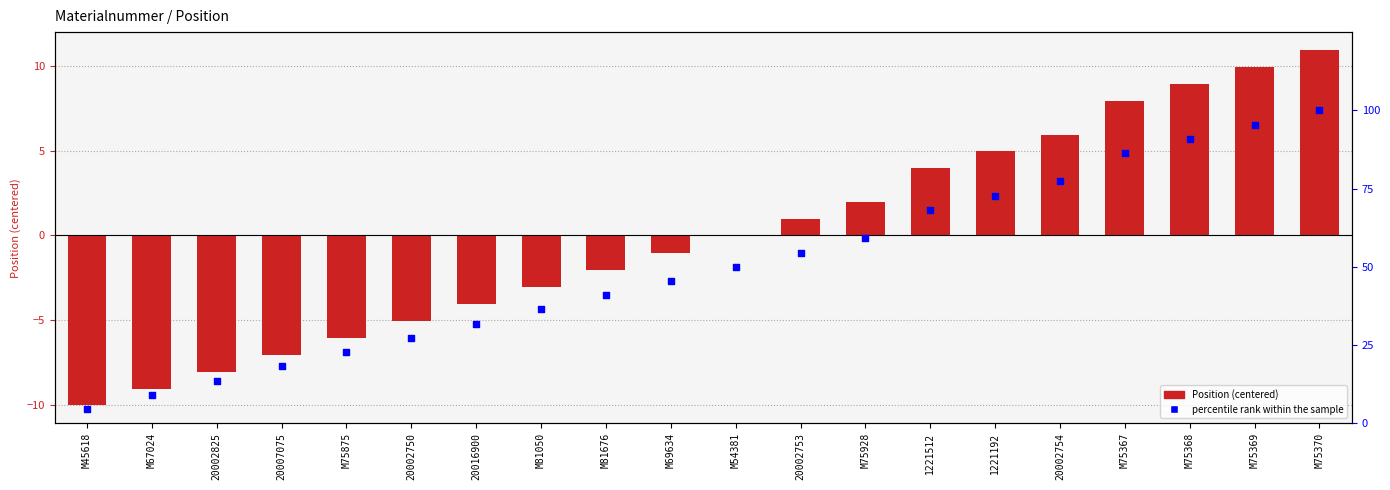

At which category is the sum across all series the highest?

M75370